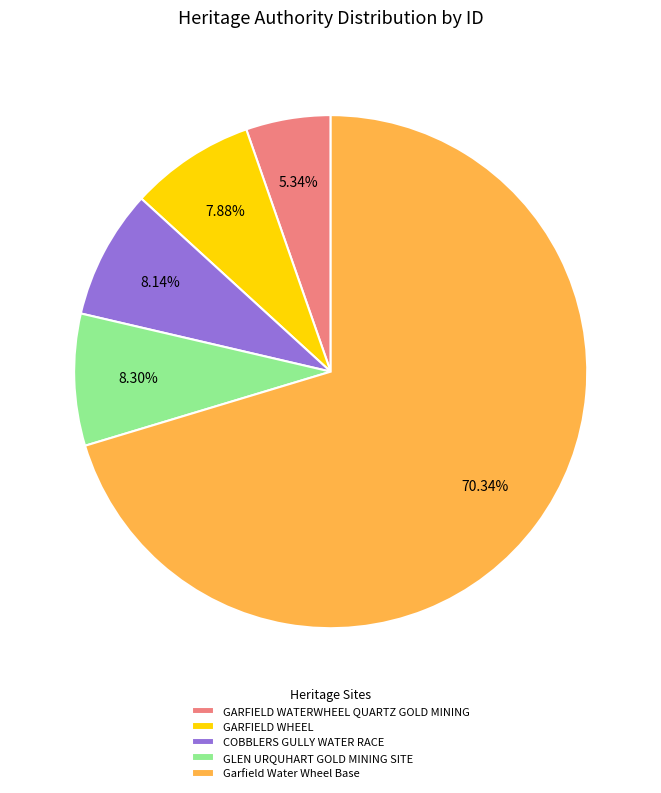

To the nearest percent, what portion does COBBLERS GULLY WATER RACE represent?

8%